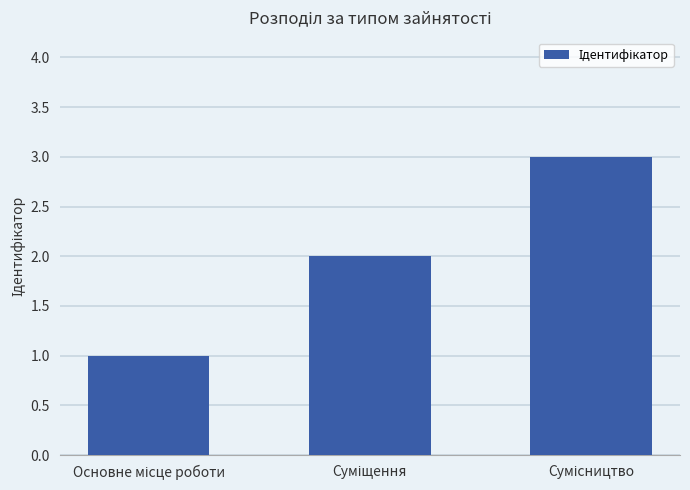

What is the greatest value displayed?

3